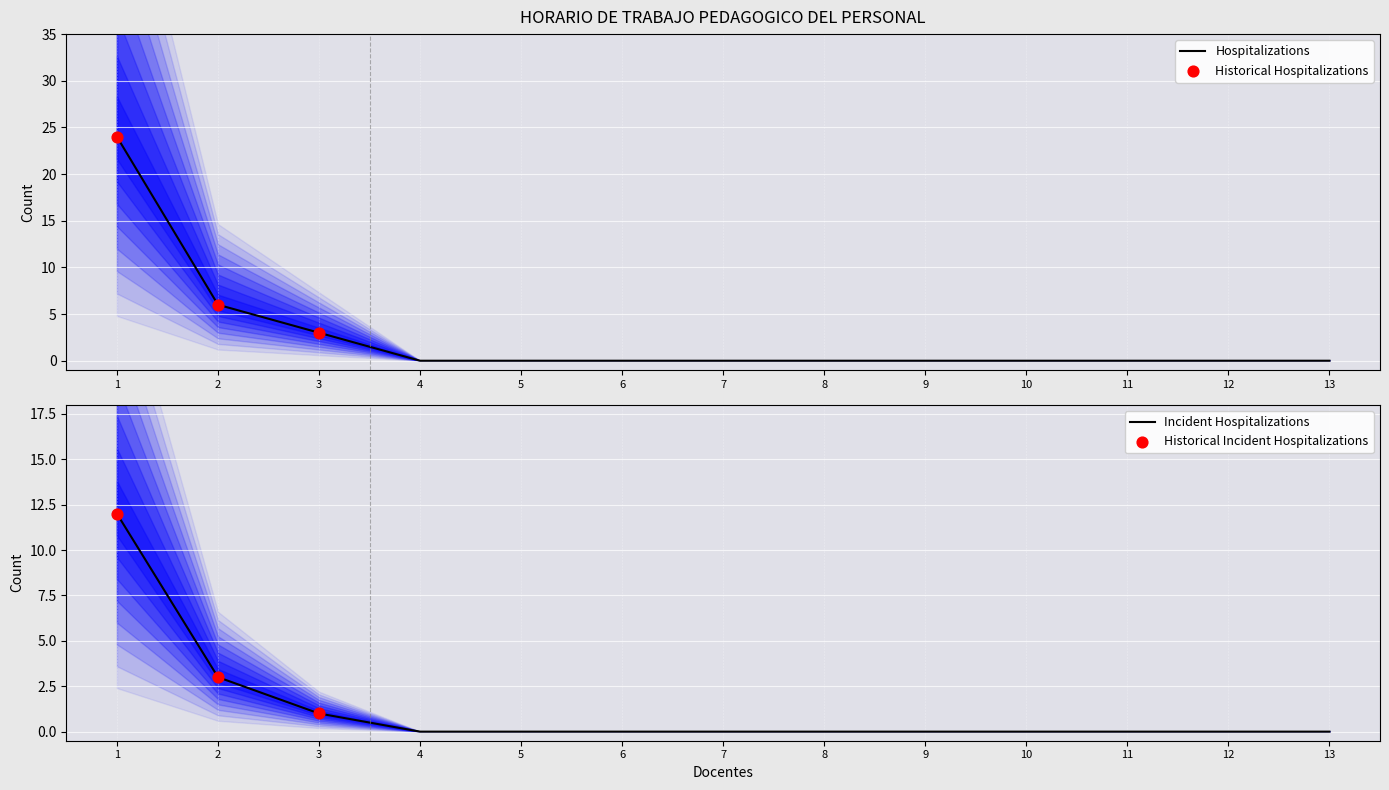

The Hospitalizations series shows 0 at 10. True or false?

True